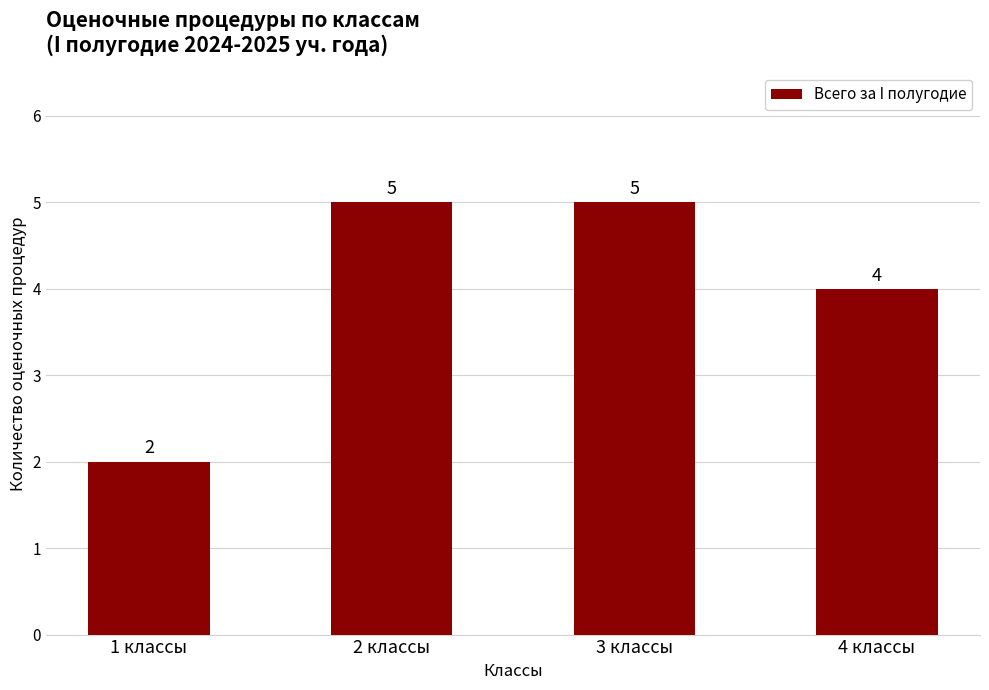

Reading right to left, list all the values displayed in this chart.

4 классы=4	3 классы=5	2 классы=5	1 классы=2